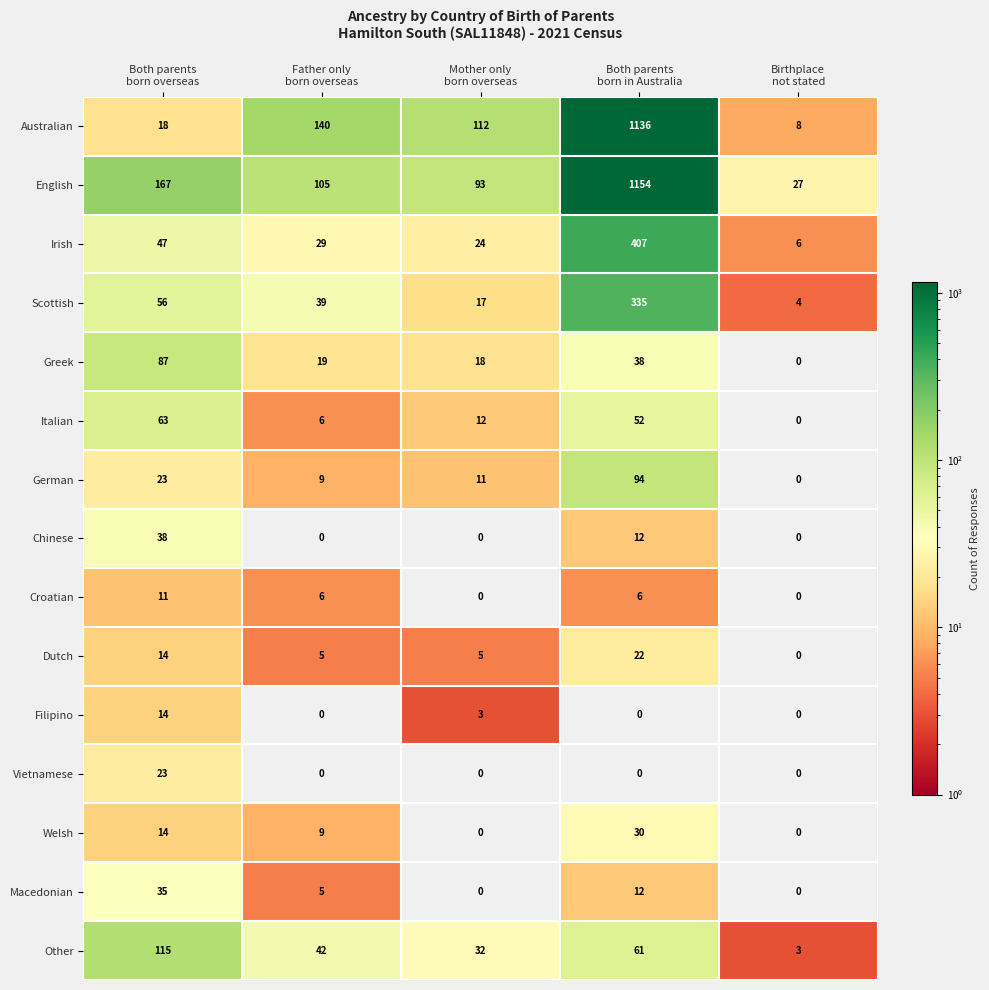

What is the difference between the second highest and minimum values in the English series?

140